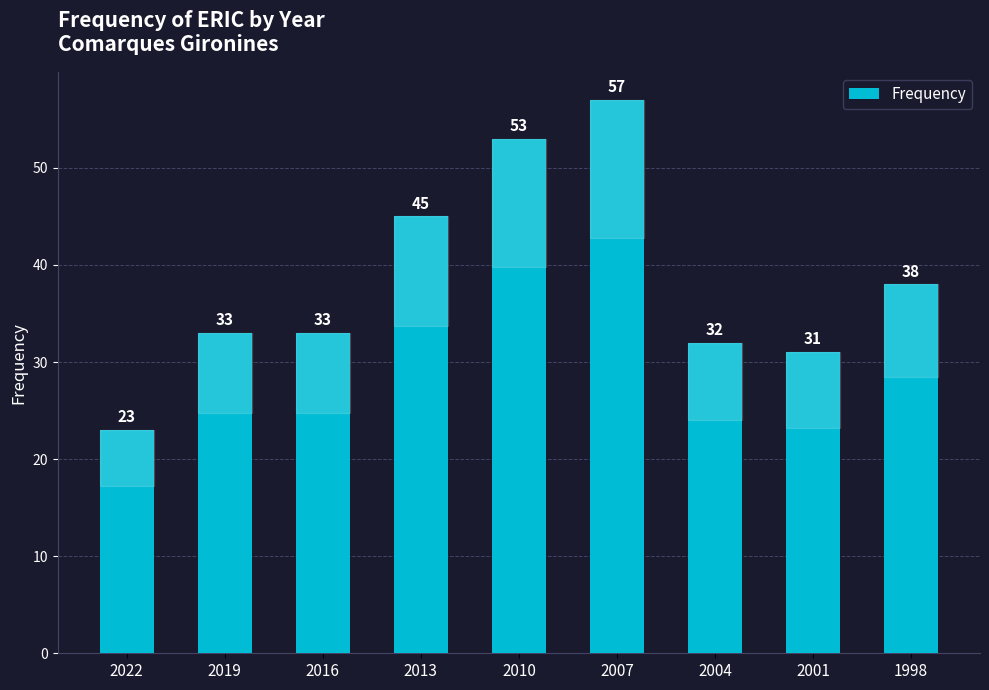

What is the difference between the values at 2022 and 1998?

15